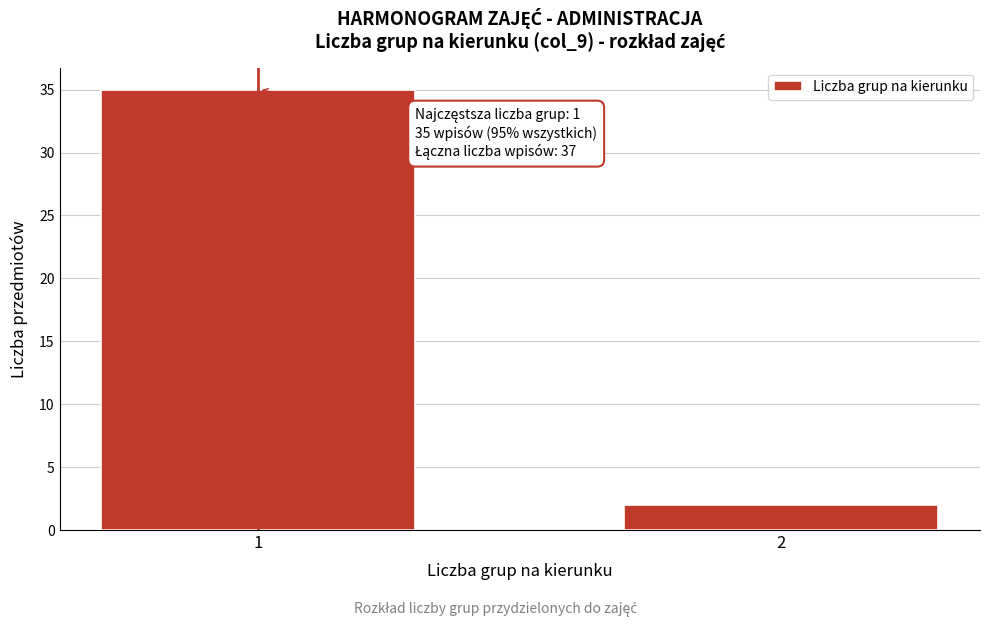

Reading left to right, what are all the values shown in this chart?

1=35	2=2